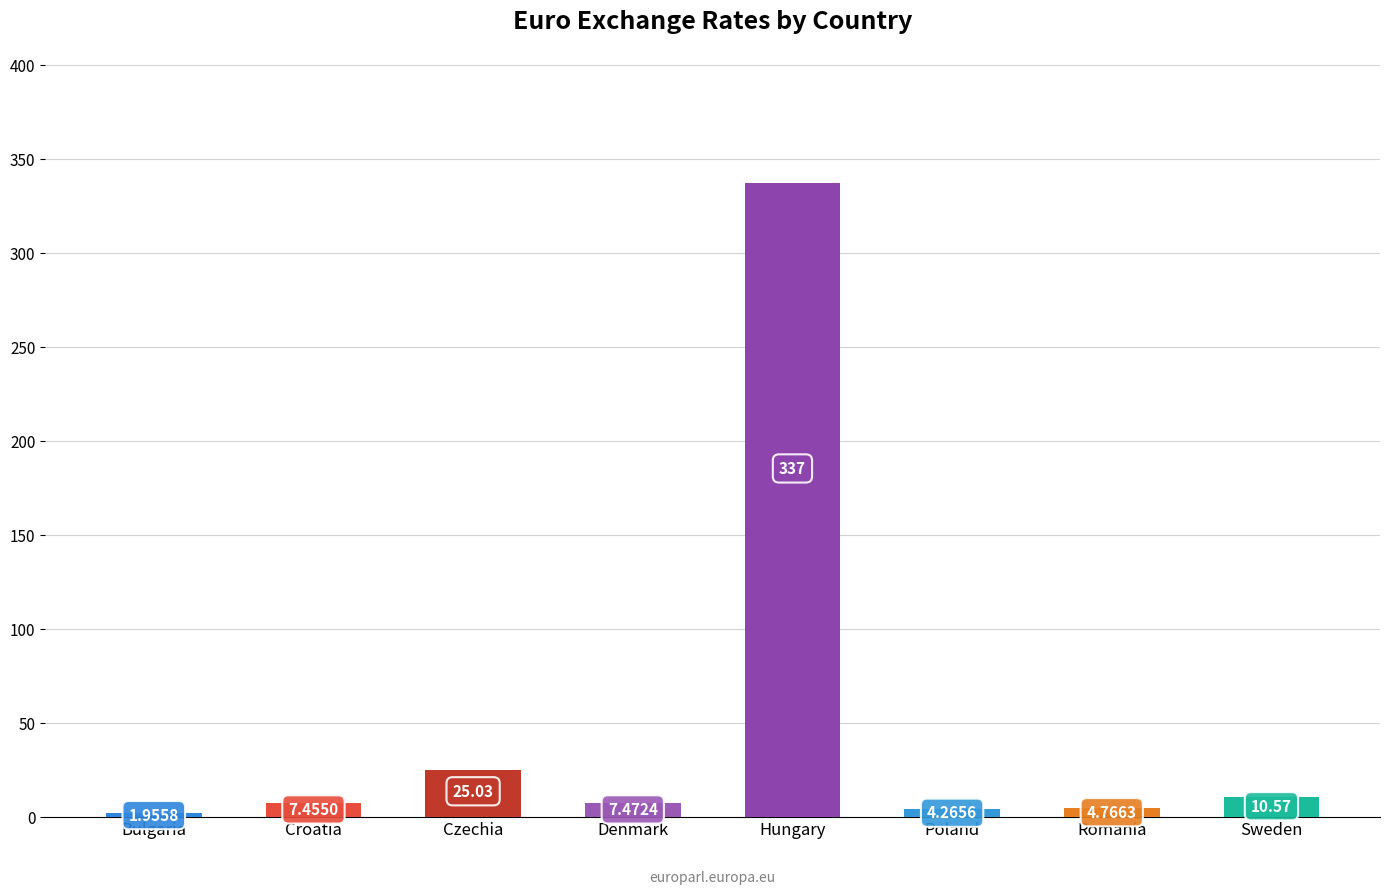

What is the change in value from Croatia to Sweden?

+3.1